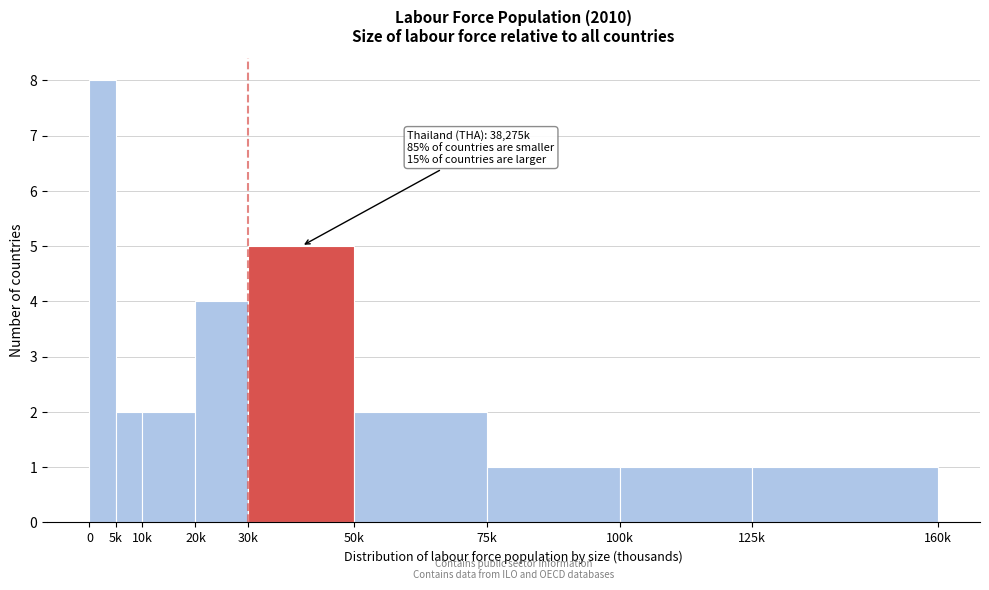

Reading left to right, transcribe all the data shown in this chart.

8	2	2	4	5	2	1	1	1